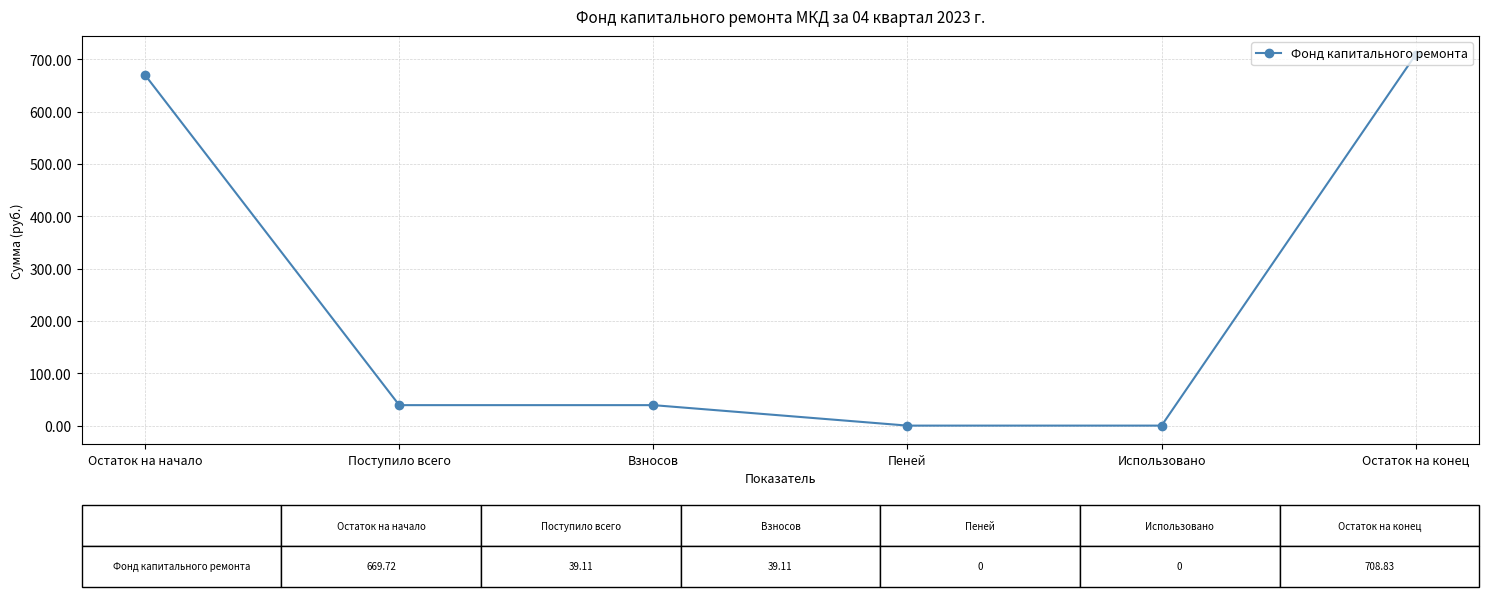

What is the sum of all values?

1456.8